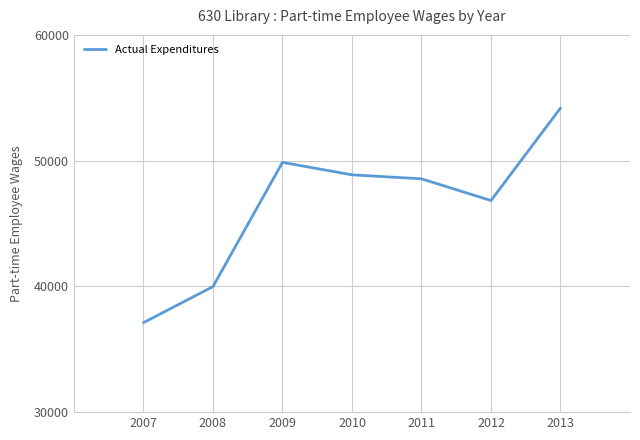

Reading right to left, transcribe all the data shown in this chart.

54182.4	46827.4	48555.0	48871.0	49862.0	39983.0	37118.0